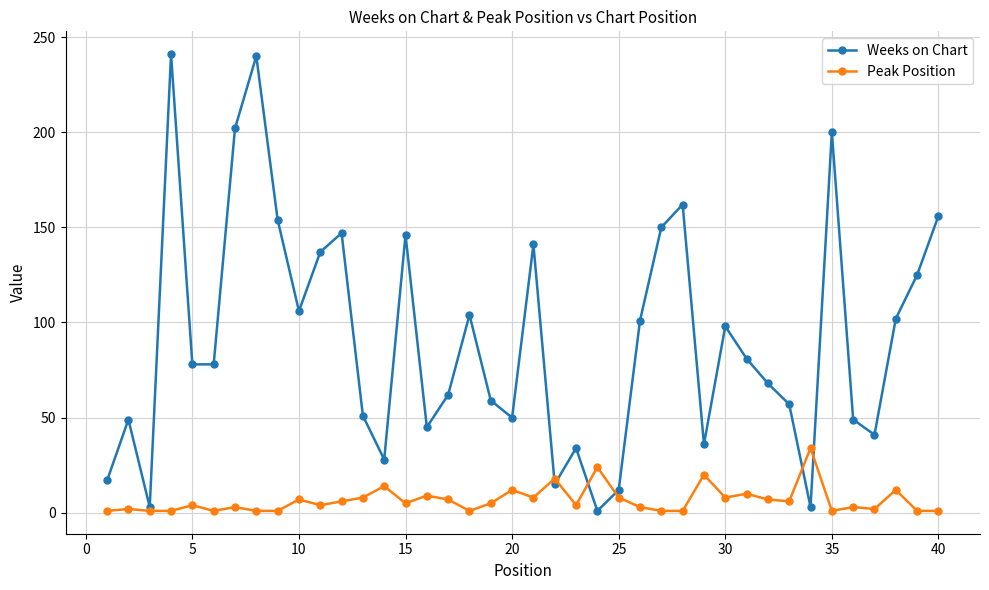

Which series has the largest range (max minus min)?

Weeks on Chart